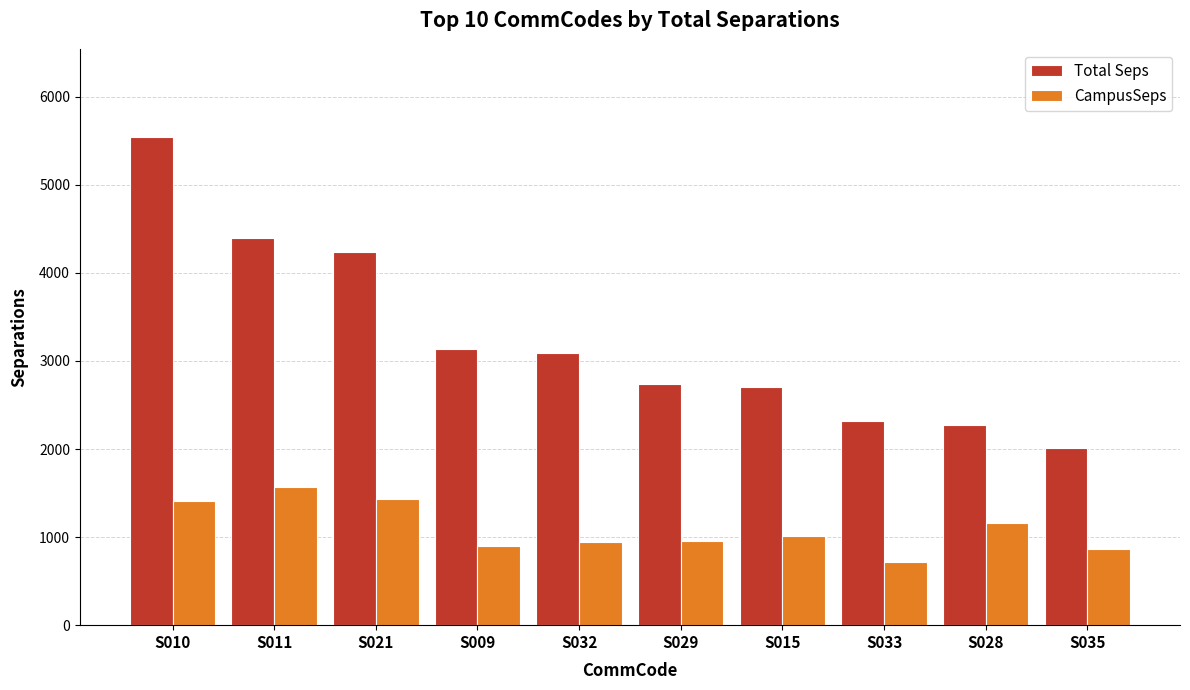

What is the minimum value shown in the chart?

718.0